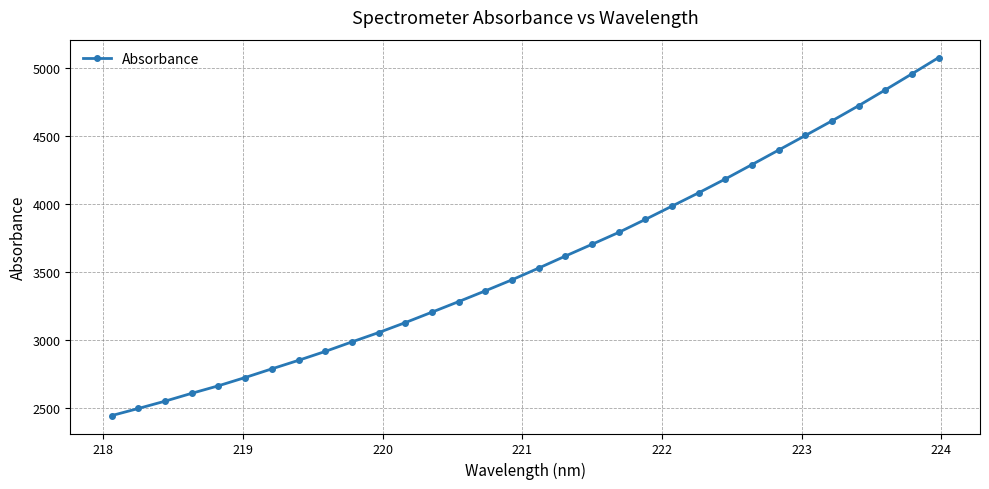

What is the difference between the second highest and minimum values?

2512.9